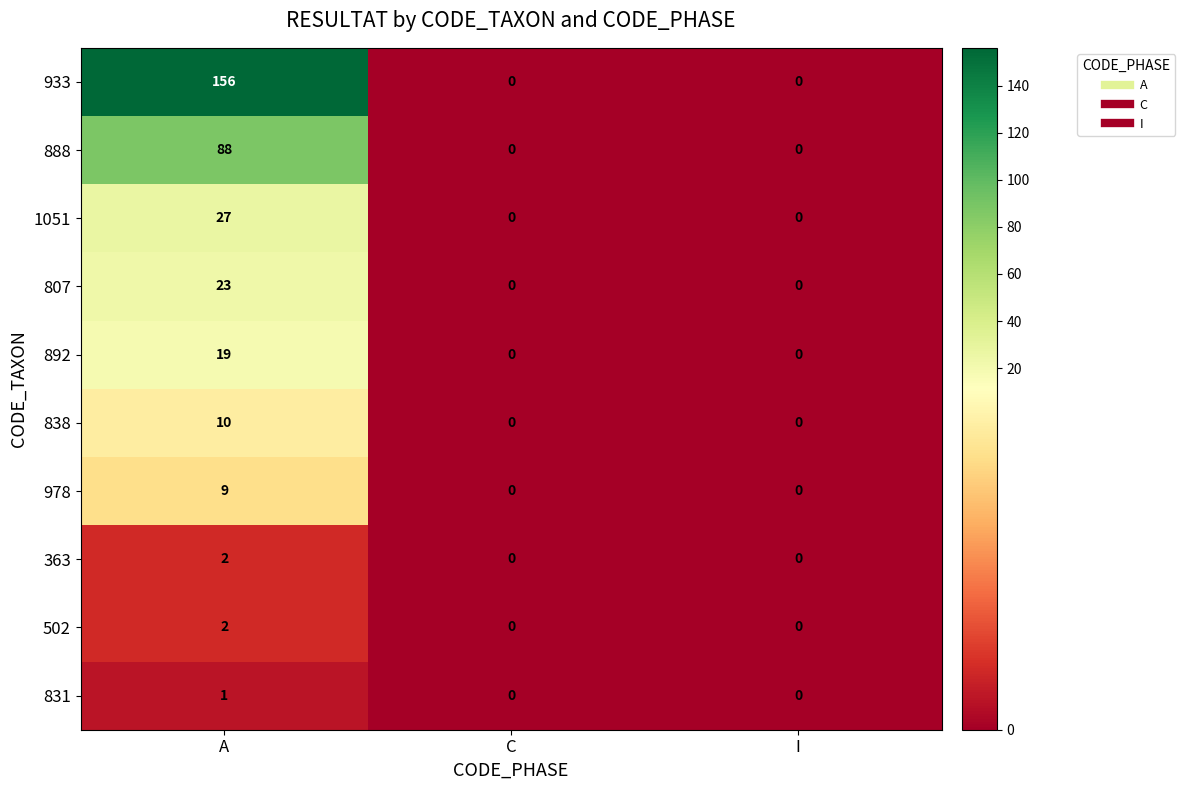

Reading left to right, list all the values displayed in this chart.

933: 156	0	0
888: 88	0	0
1051: 27	0	0
807: 23	0	0
892: 19	0	0
838: 10	0	0
978: 9	0	0
363: 2	0	0
502: 2	0	0
831: 1	0	0